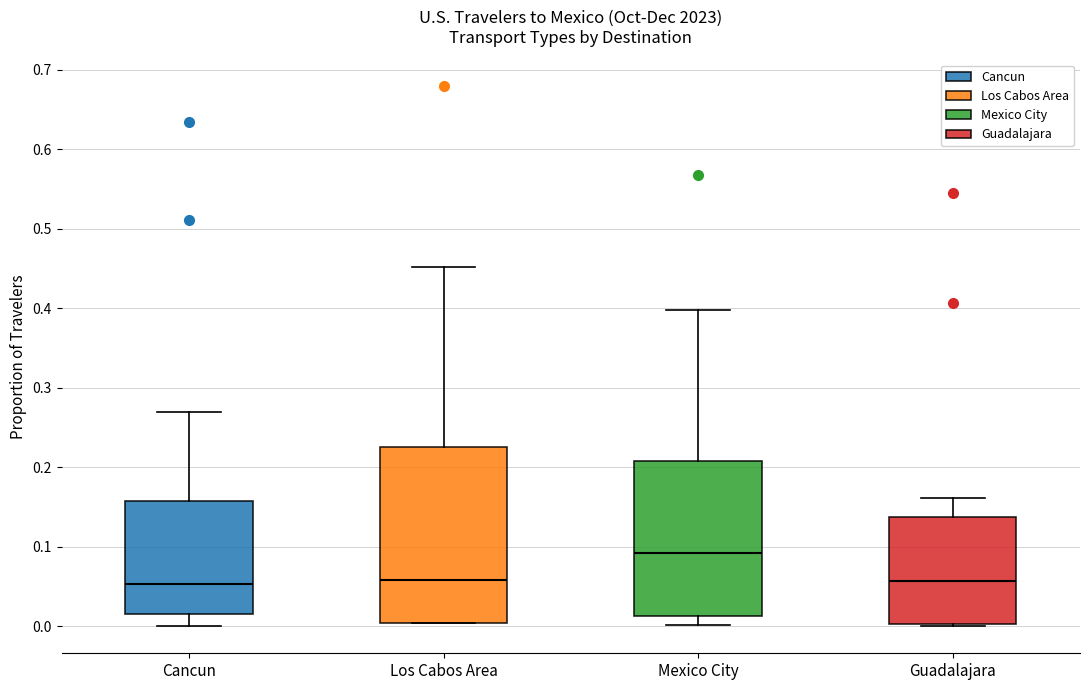

Reading left to right, transcribe this box plot: for each box, give where its median line is, the range the box spans, and where its two whiskers end, as read against the y-axis. The values are not printed on the chart, so give them approximately, as read against the axis.

Cancun: median 0.05, box 0.02 to 0.16, whiskers 0.00 to 0.27
Los Cabos Area: median 0.06, box 0.00 to 0.23, whiskers 0.00 to 0.45
Mexico City: median 0.09, box 0.01 to 0.21, whiskers 0.00 to 0.40
Guadalajara: median 0.06, box 0.00 to 0.14, whiskers 0.00 to 0.16